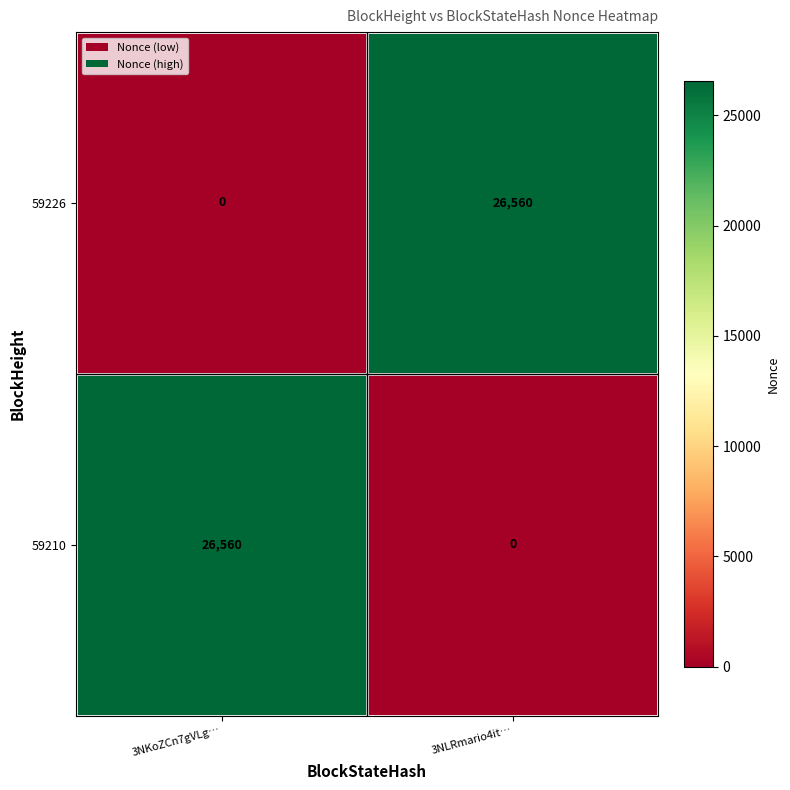

List the labels in order of 59226 value, largest first.

3NLRmario4it…, 3NKoZCn7gVLg…